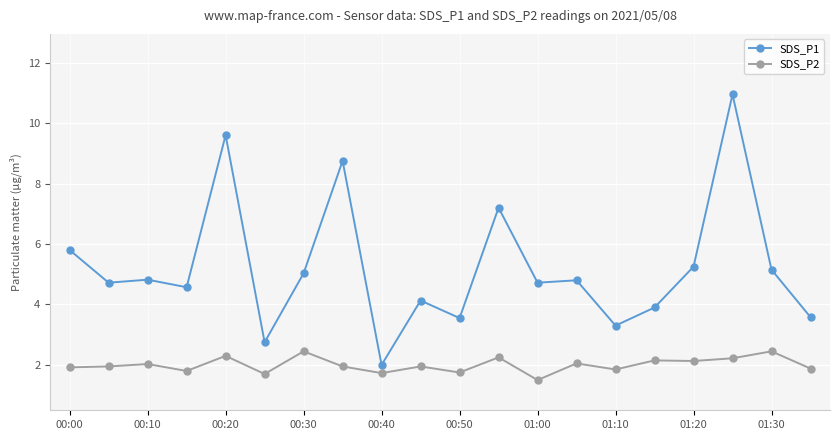

Which series has the largest total across all categories?

SDS_P1